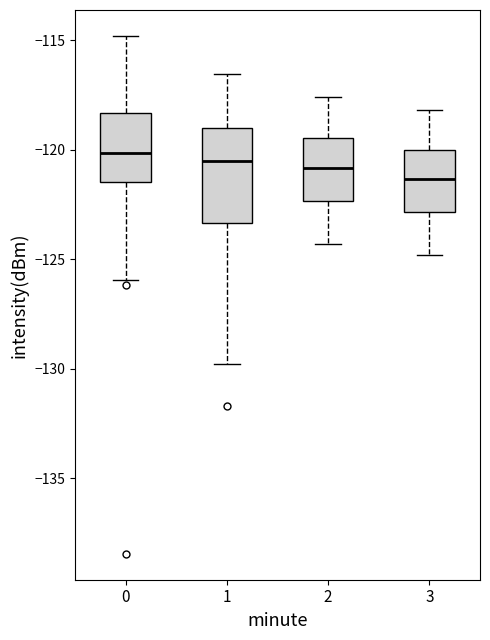

Reading left to right, transcribe this box plot: for each box, give where its median line is, the range the box spans, and where its two whiskers end, as read against the y-axis. The values are not printed on the chart, so give them approximately, as read against the axis.

0: median -120.0, box -121.5 to -118.5, whiskers -126.0 to -115.0
1: median -120.5, box -123.5 to -119.0, whiskers -130.0 to -116.5
2: median -121.0, box -122.5 to -119.5, whiskers -124.5 to -117.5
3: median -121.5, box -123.0 to -120.0, whiskers -125.0 to -118.0